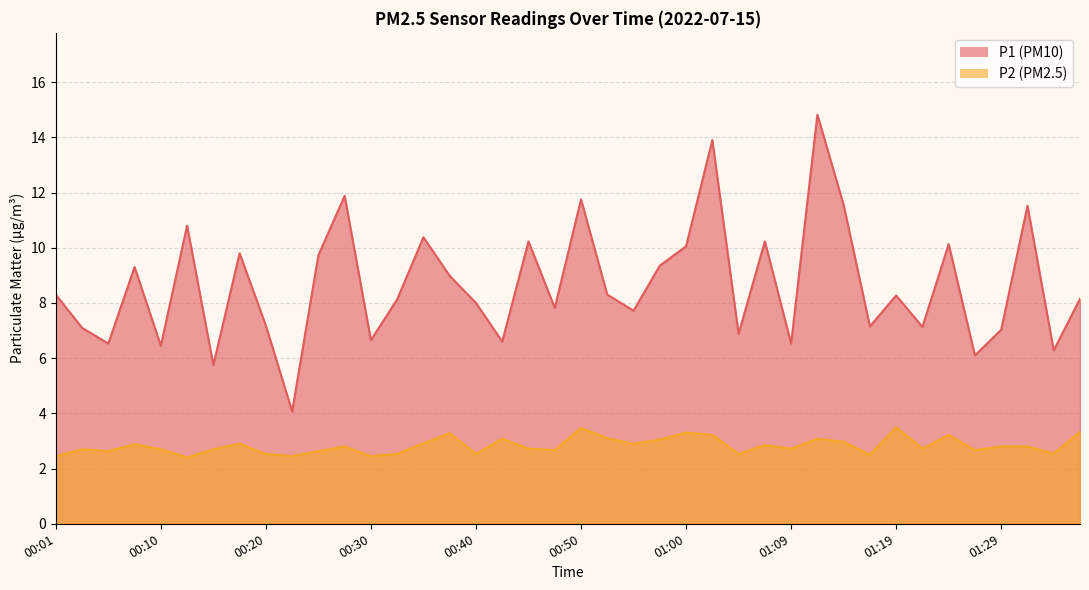

How many distinct data groups are displayed?

2